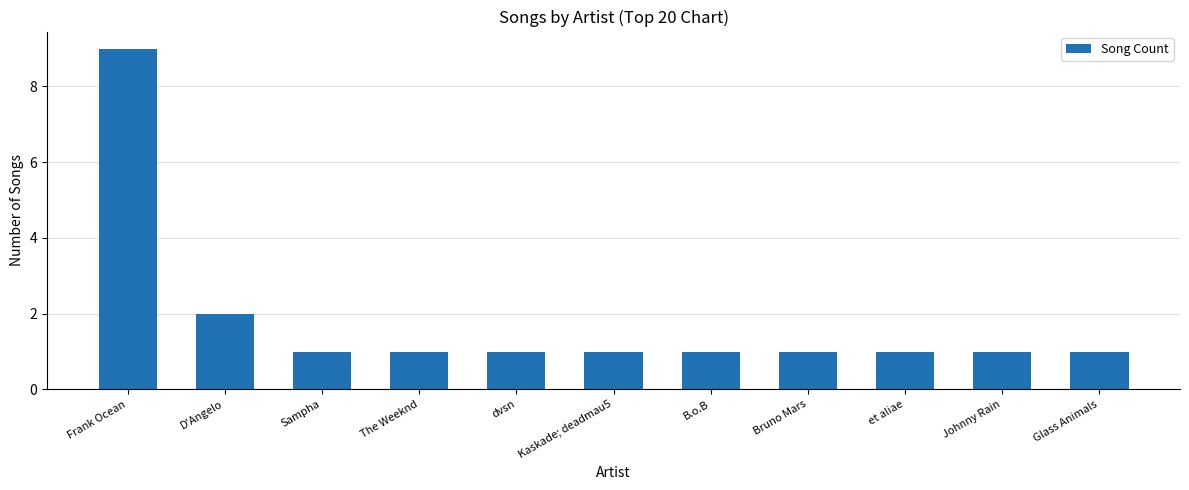

The value at D'Angelo is 2. True or false?

True